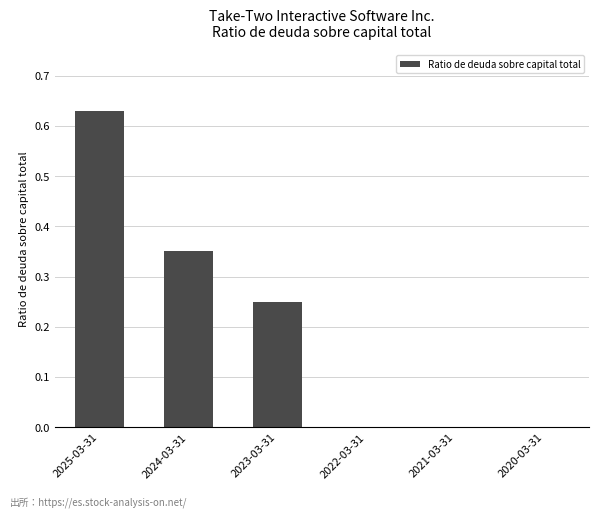

The chart shows a value of 0.1 at 2023-03-31. True or false?

False